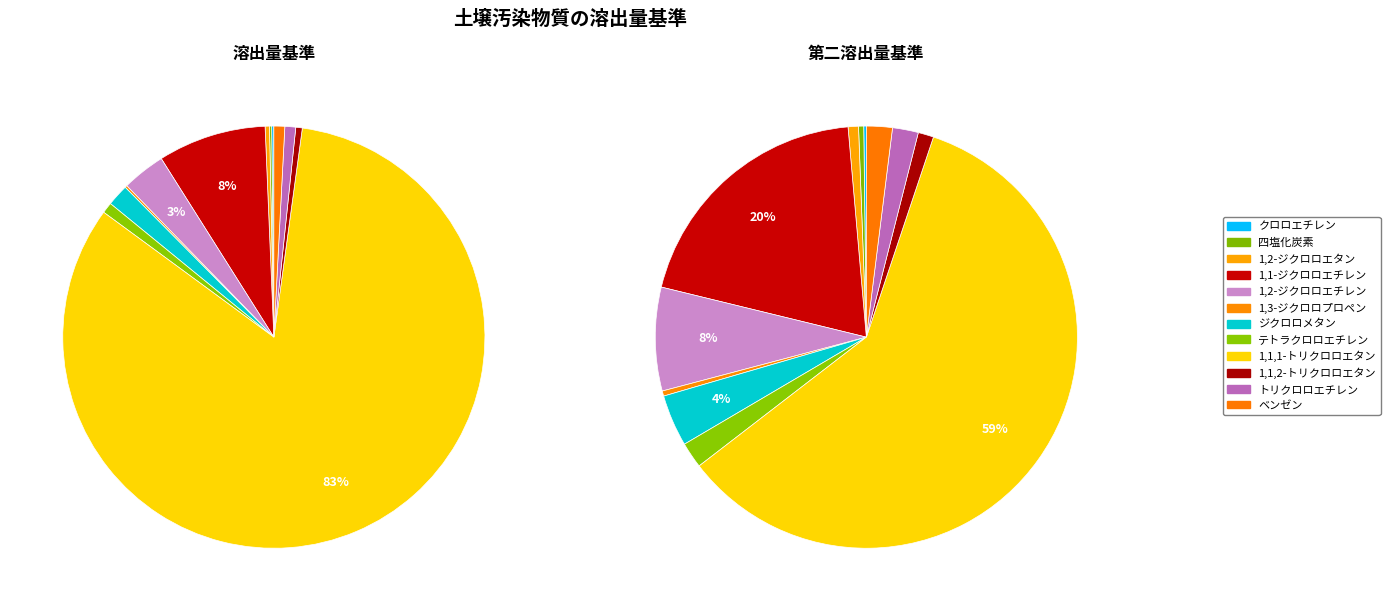

To the nearest percent, what is the difference between the 1,3-ジクロロプロペン and 1,1-ジクロロエチレン slice percentages?

8%